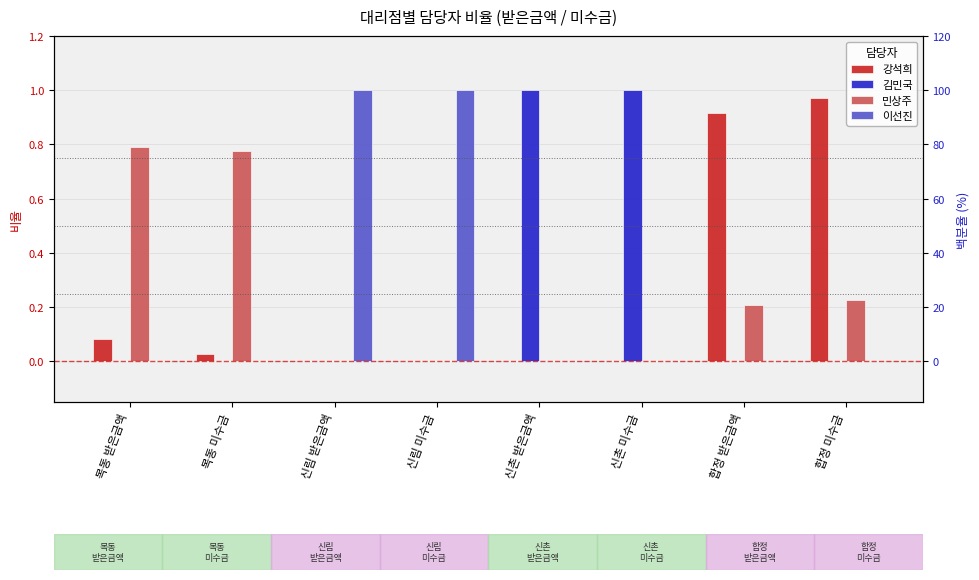

Rank the series by their maximum value, from lowest to highest.

민상주, 강석희, 김민국, 이선진